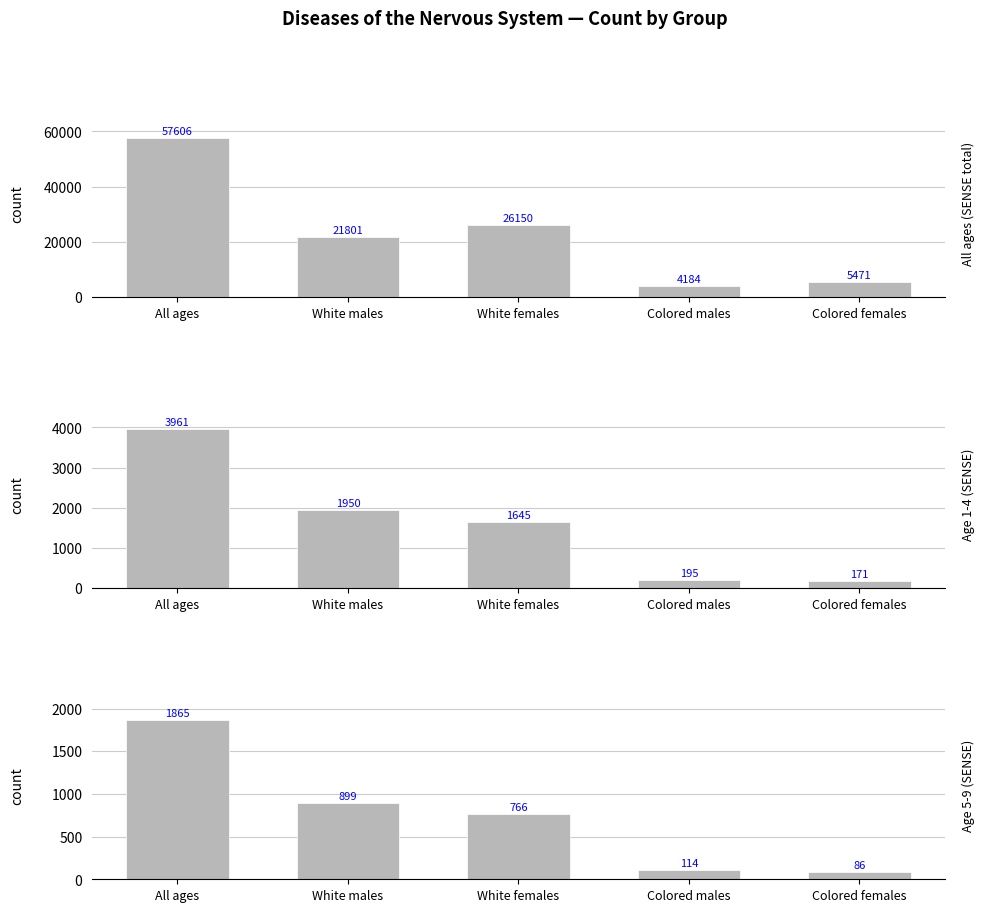

Where is All ages (SENSE total) nearest to the value 30895?

White females